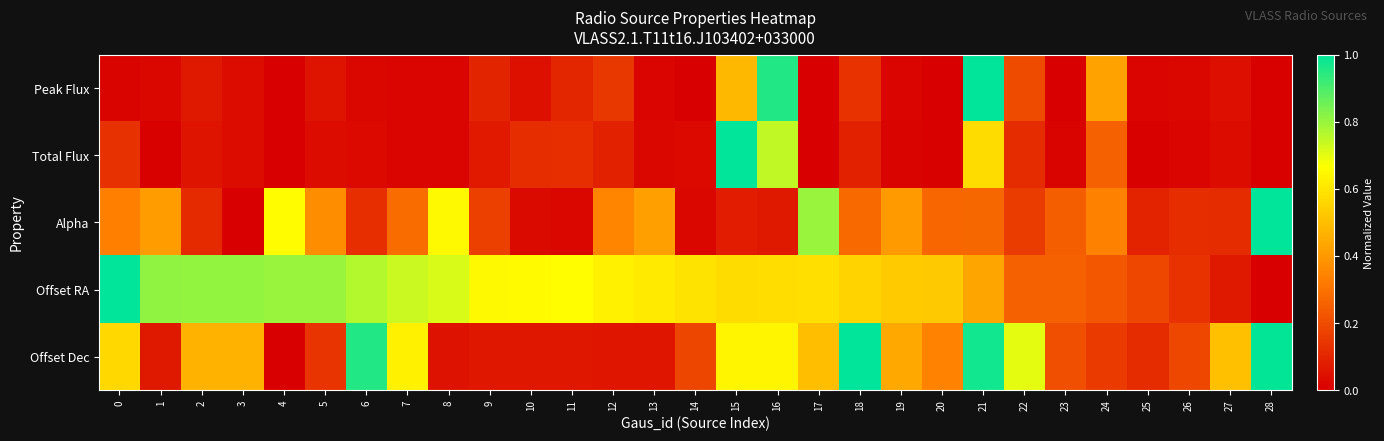

What is the difference between the highest and lowest values at 28?

1.0